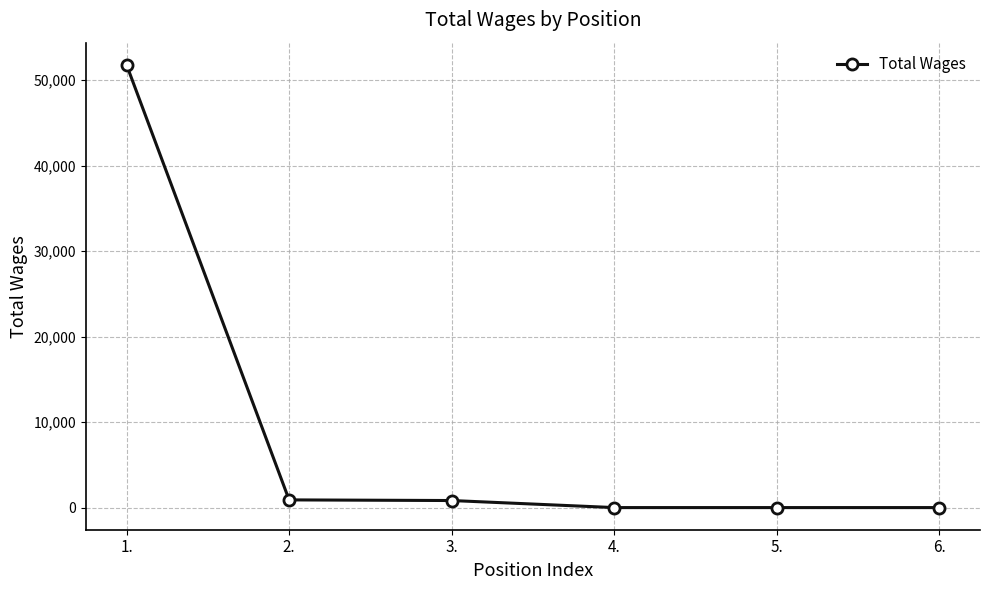

Is it true that the value at 3. is 825?

True